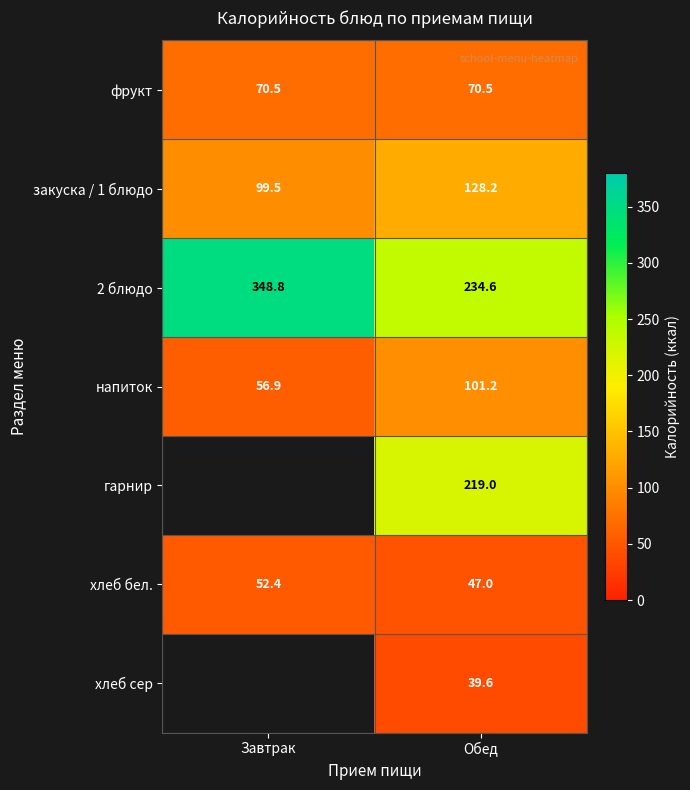

Rank the categories by напиток value from lowest to highest.

Завтрак, Обед